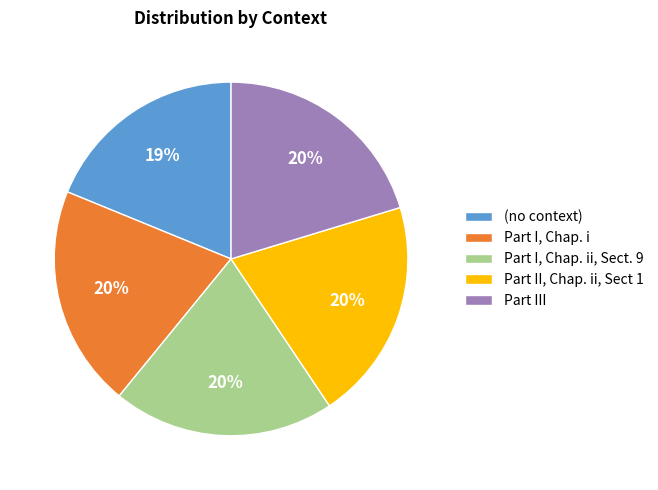

The Part I, Chap. i slice represents 6% of the pie. True or false?

False